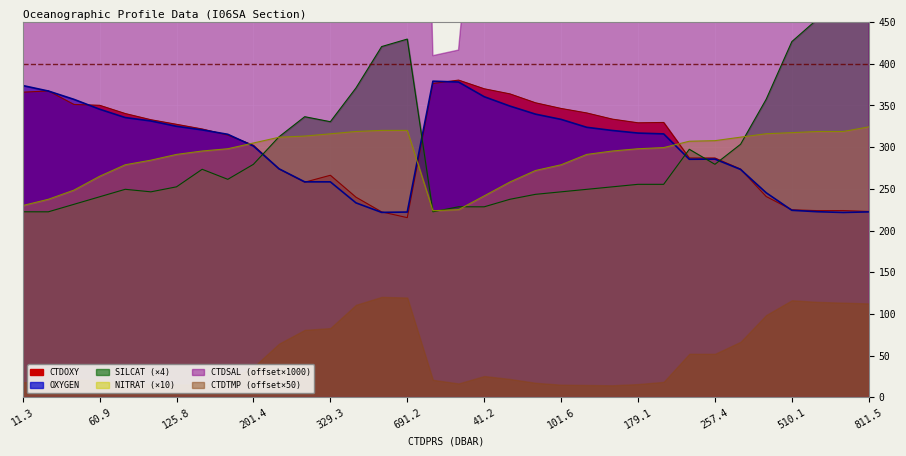

Count the number of categories in the chart.

34